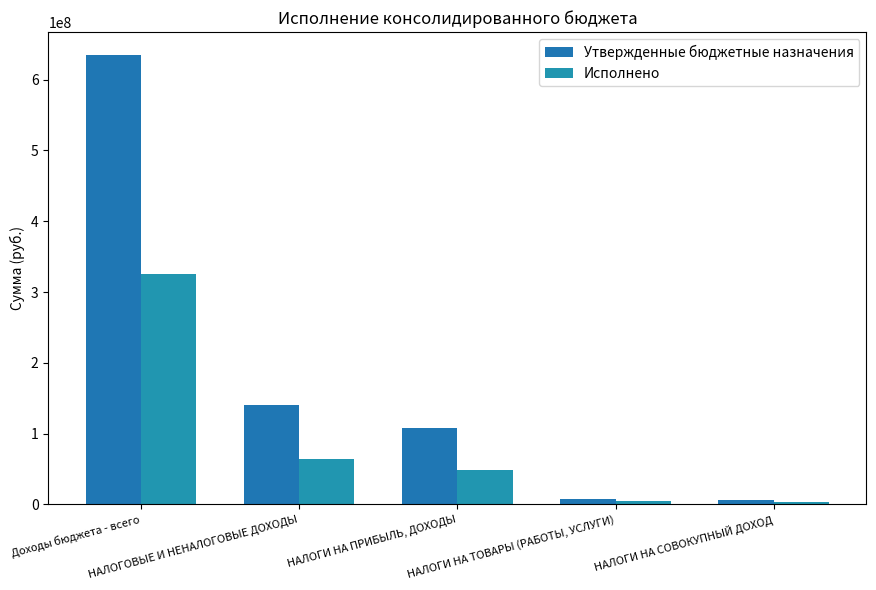

Count the number of data series in this chart.

2